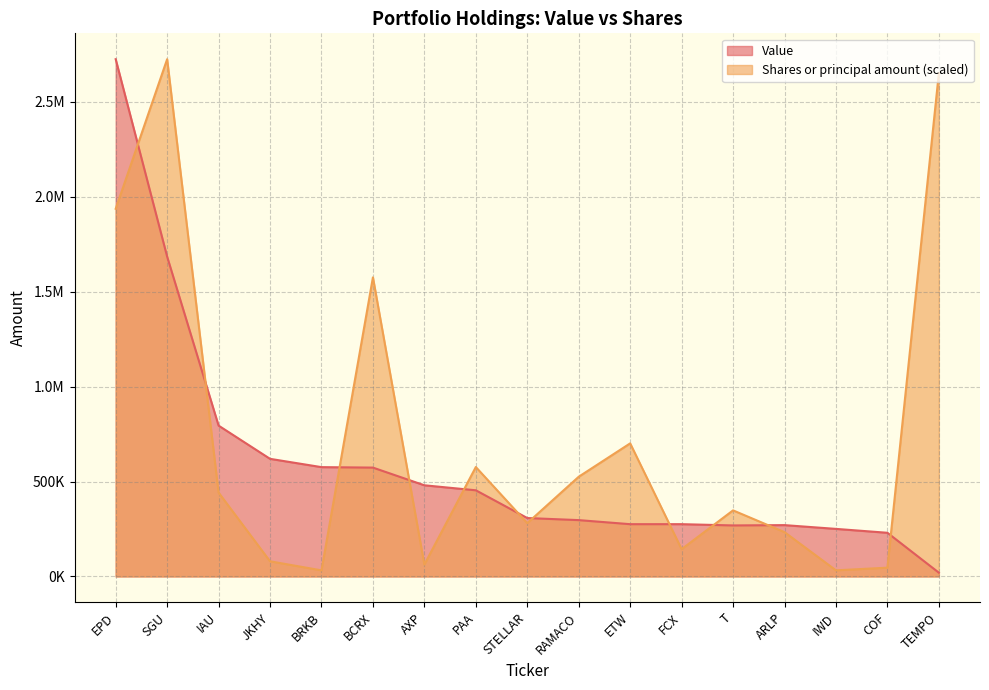

How many values in the Value series exceed 307690?

8